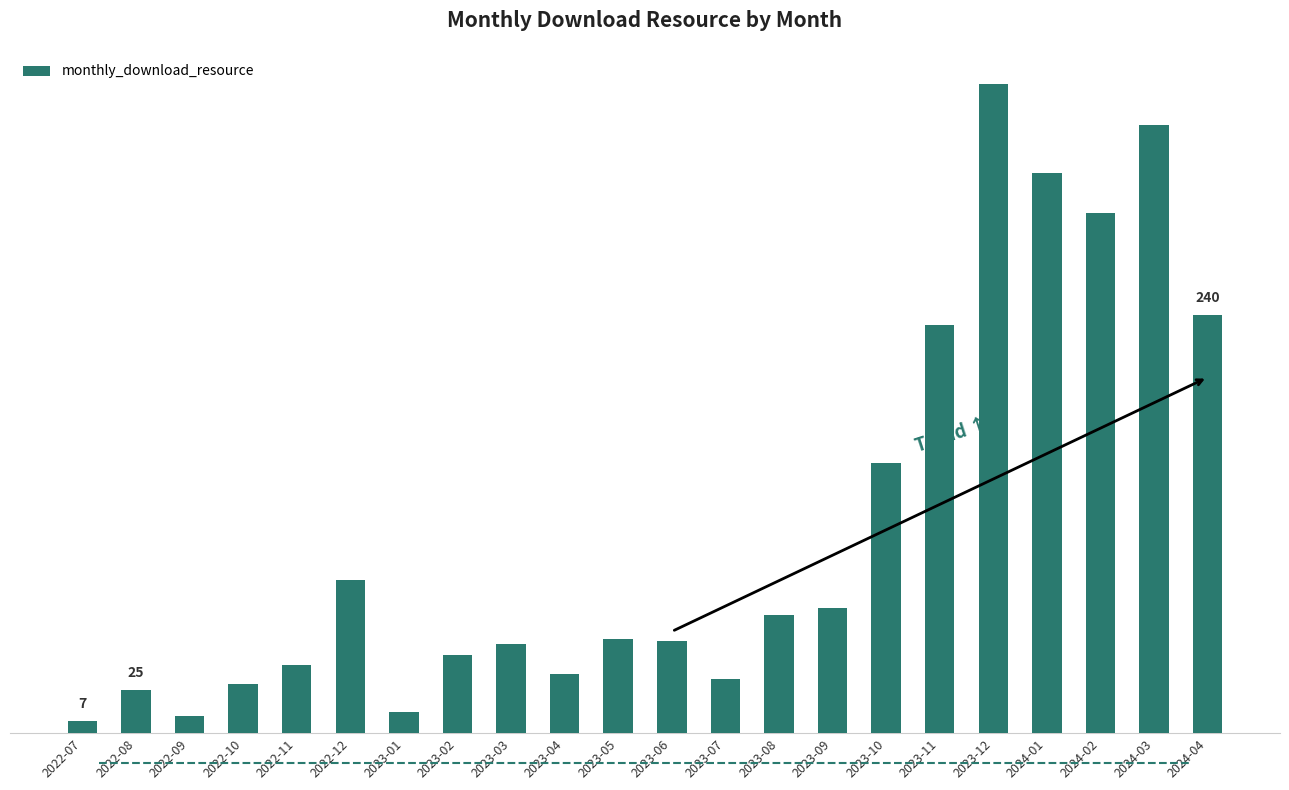

What is the change in value from 2022-11 to 2023-10?

+116